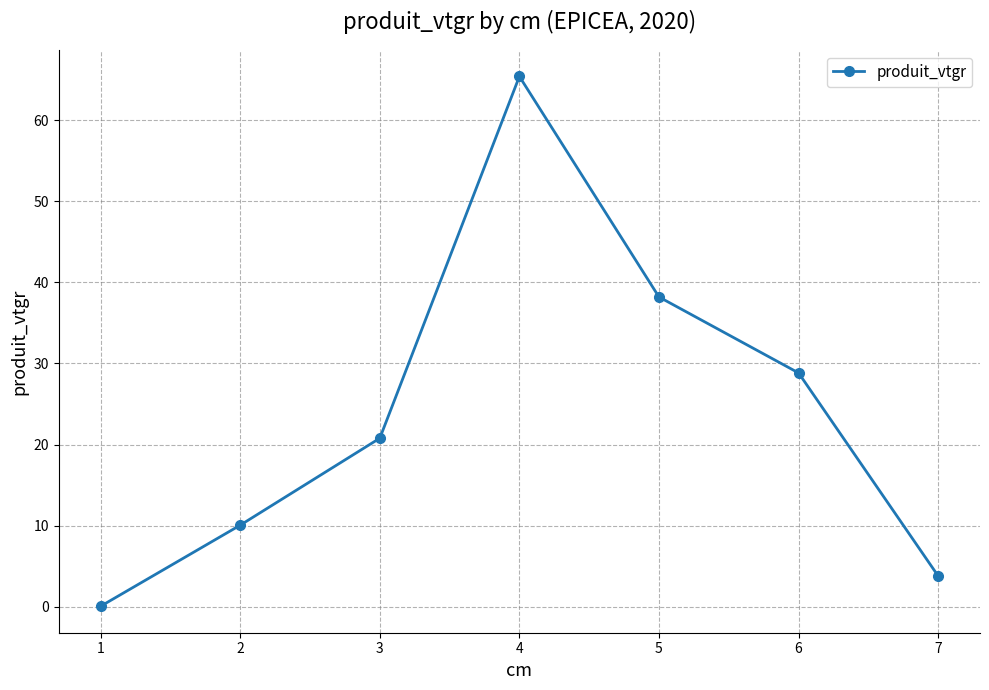

List the labels in order of value, smallest first.

1, 7, 2, 3, 6, 5, 4